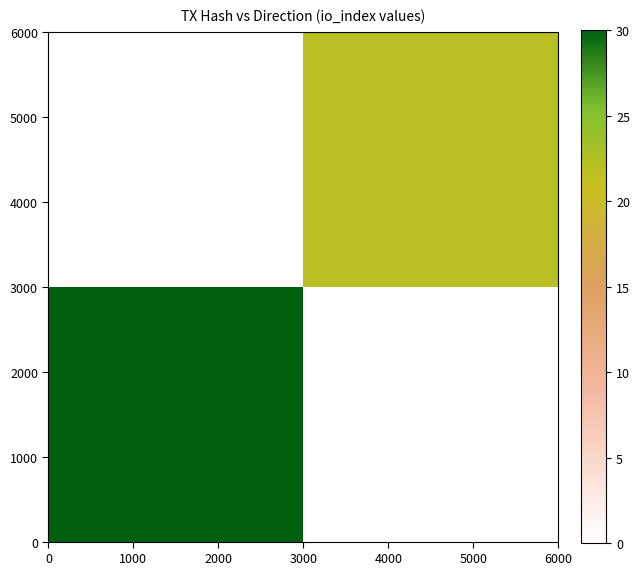

Count the number of categories in the chart.

2